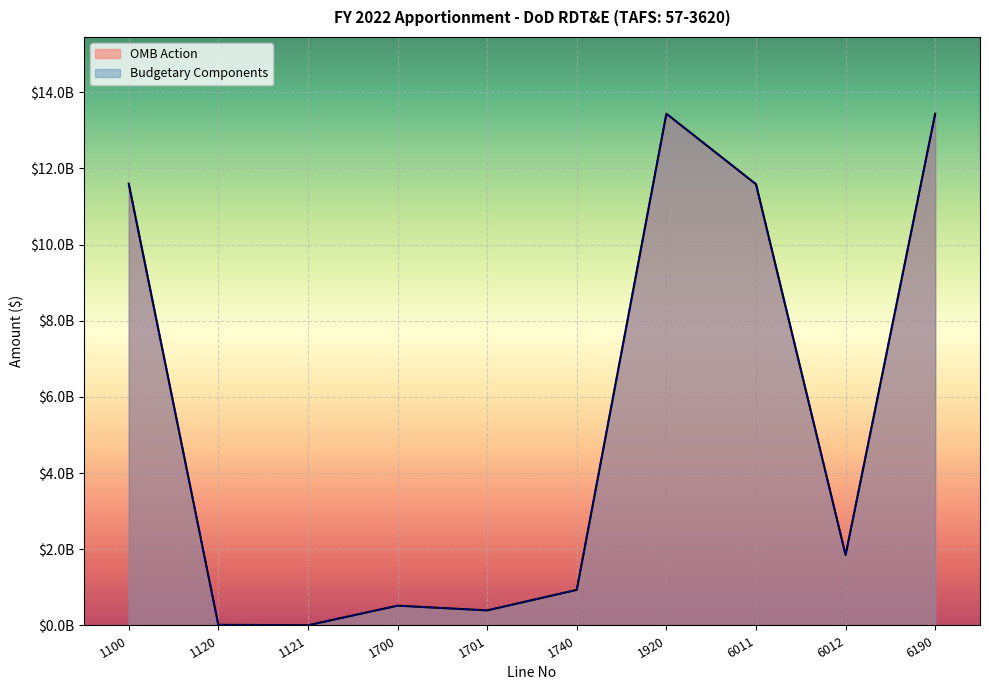

True or false: OMB Action and Budgetary Components cross at least once.

False